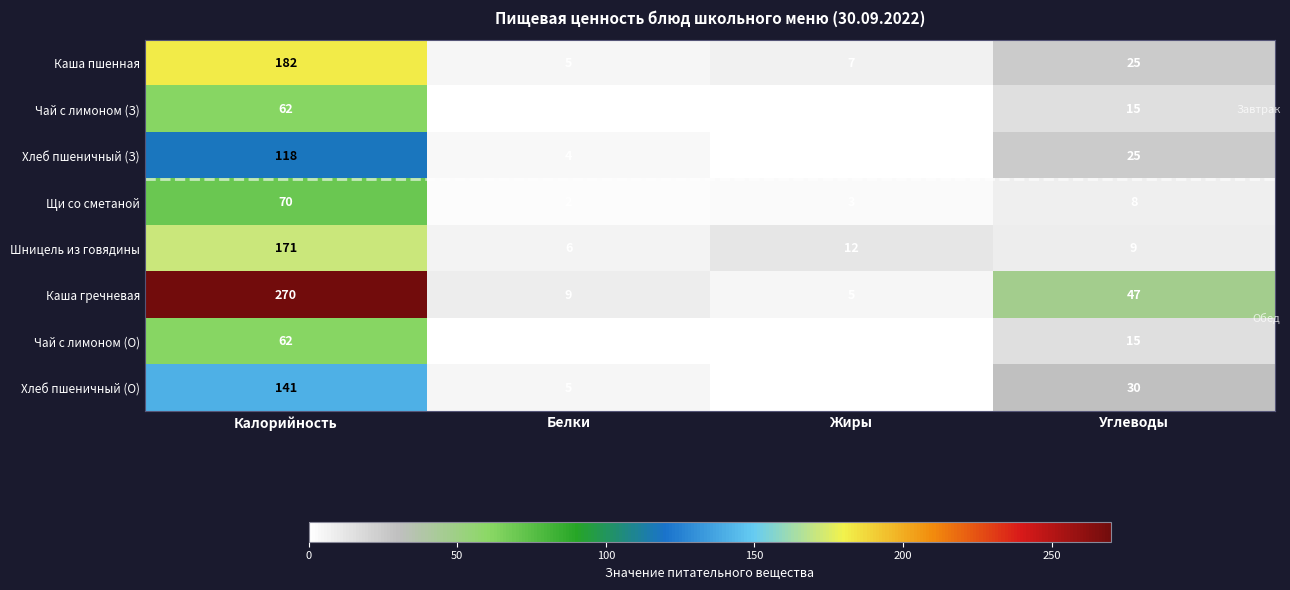

Between Калорийность and Углеводы, which series saw the biggest shift?

Каша гречневая